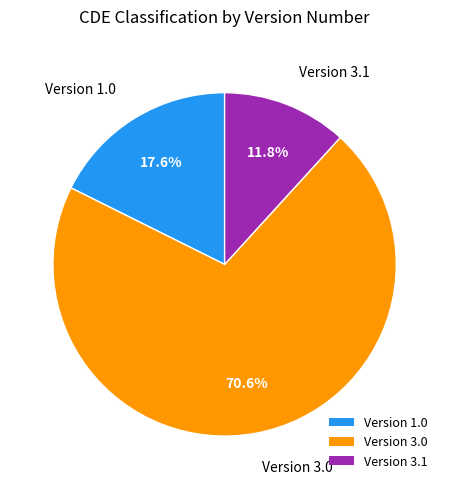

To the nearest percent, what is the average slice percentage?

33%